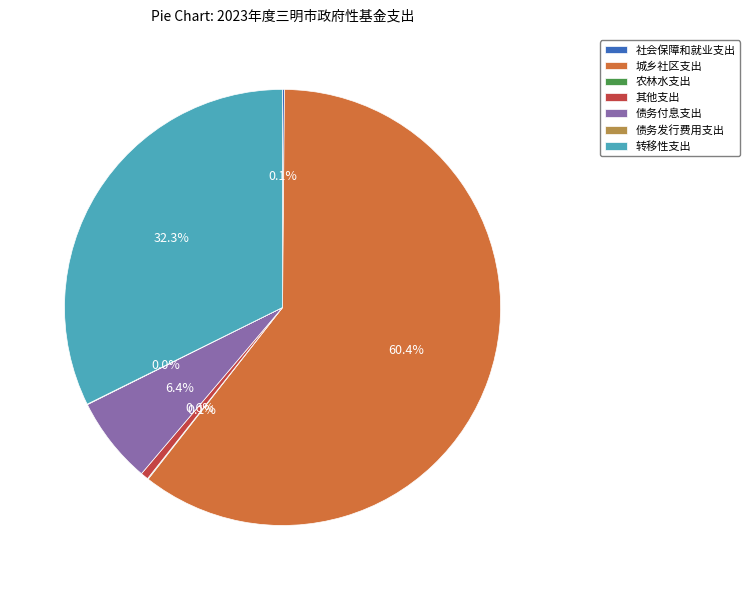

What is the largest slice in the pie chart?

城乡社区支出